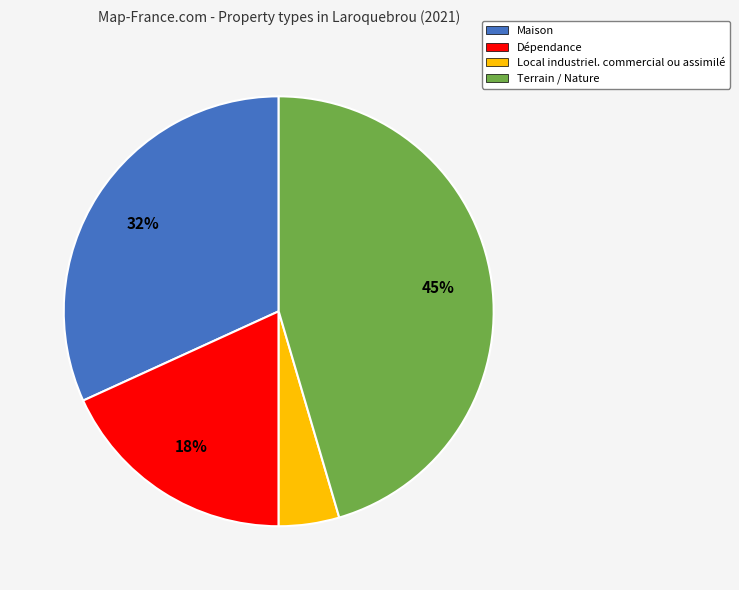

To the nearest percent, what percentage of the pie is Local industriel. commercial ou assimilé?

5%